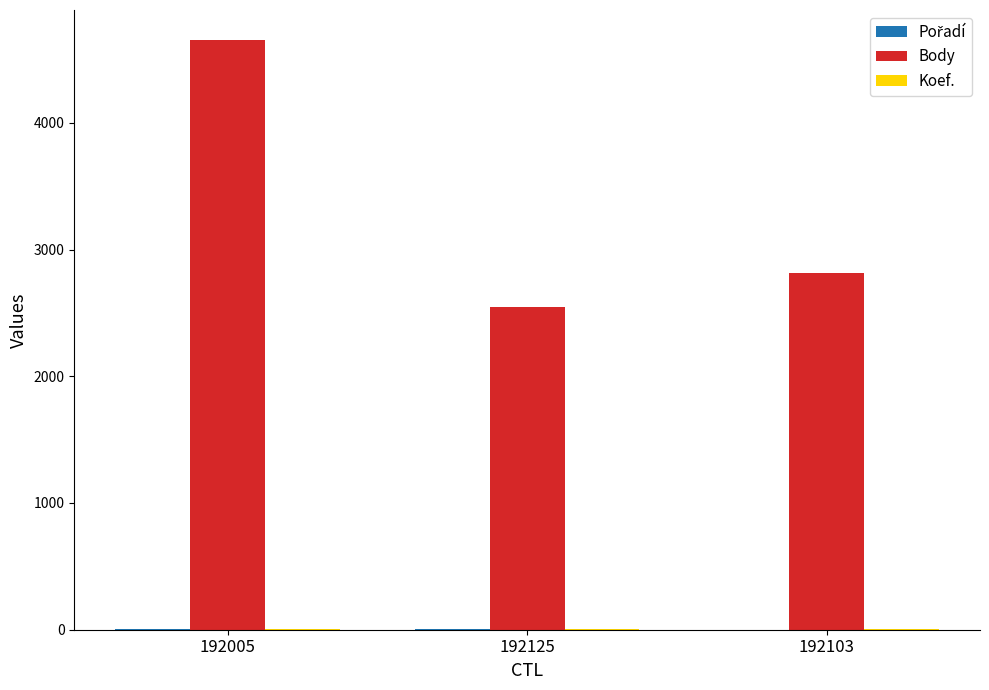

Are the bars horizontal?

No